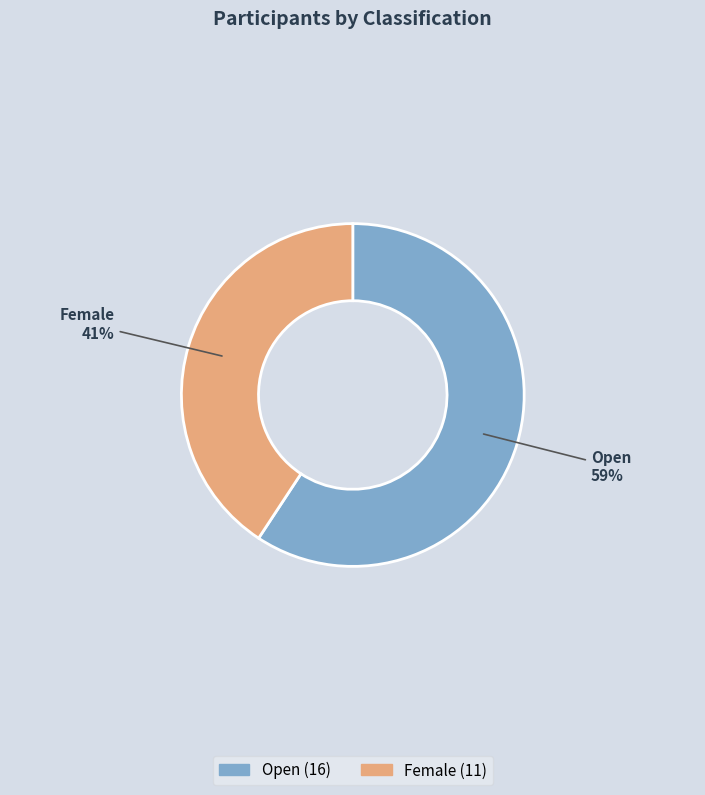

Which slice is the largest?

Open